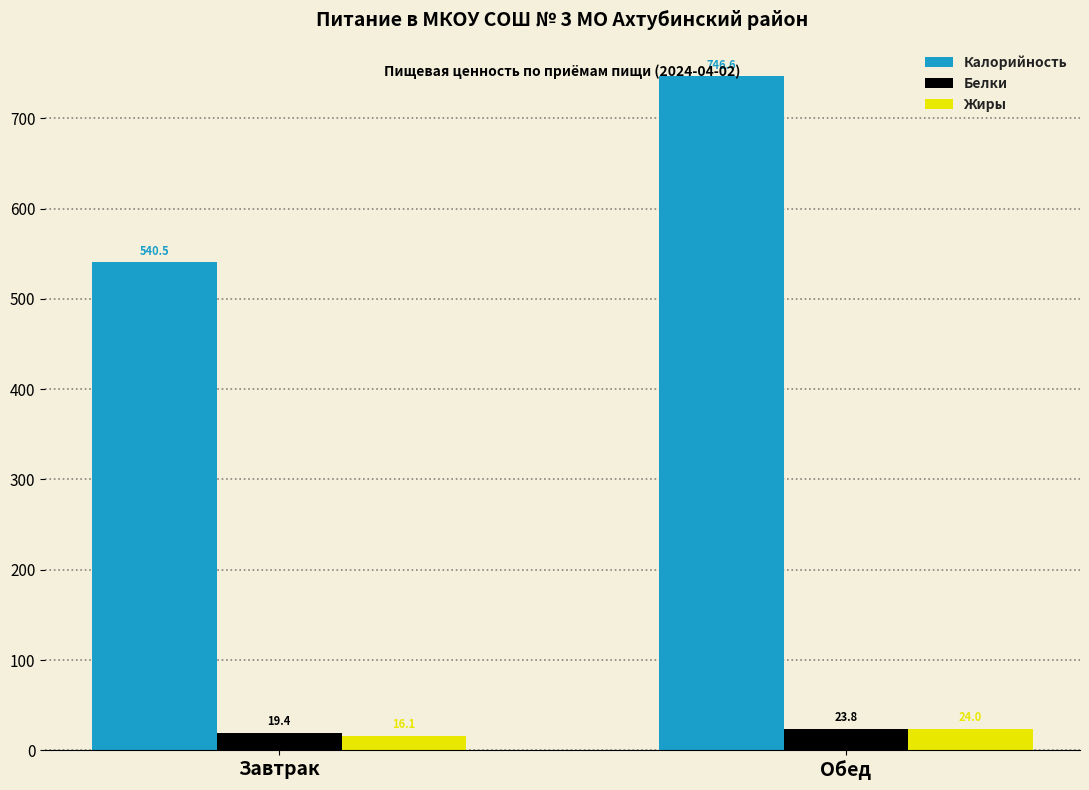

Which series has the largest range (max minus min)?

Калорийность